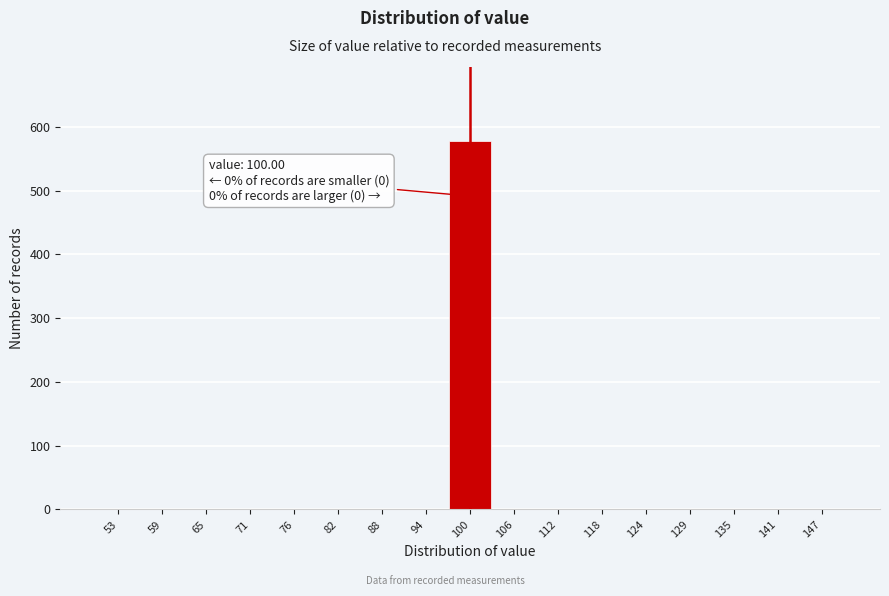

Which range on the x-axis has the tallest bar?

97 to 103